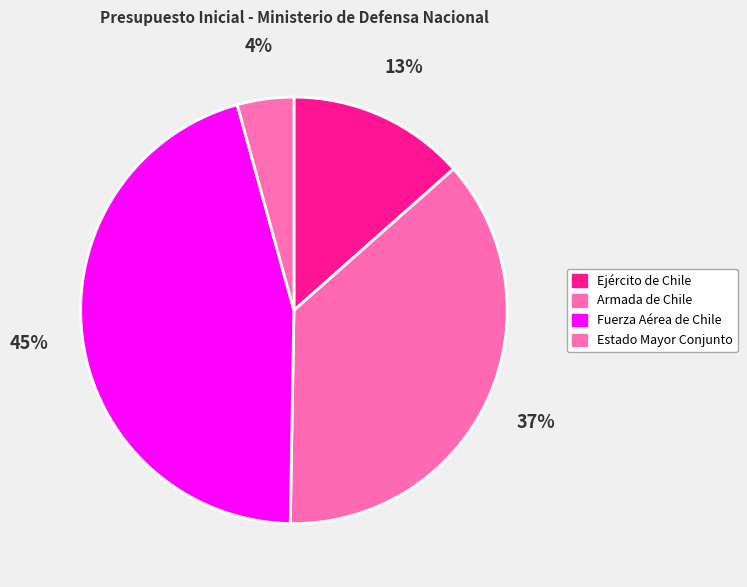

Is there a majority slice in this chart?

No